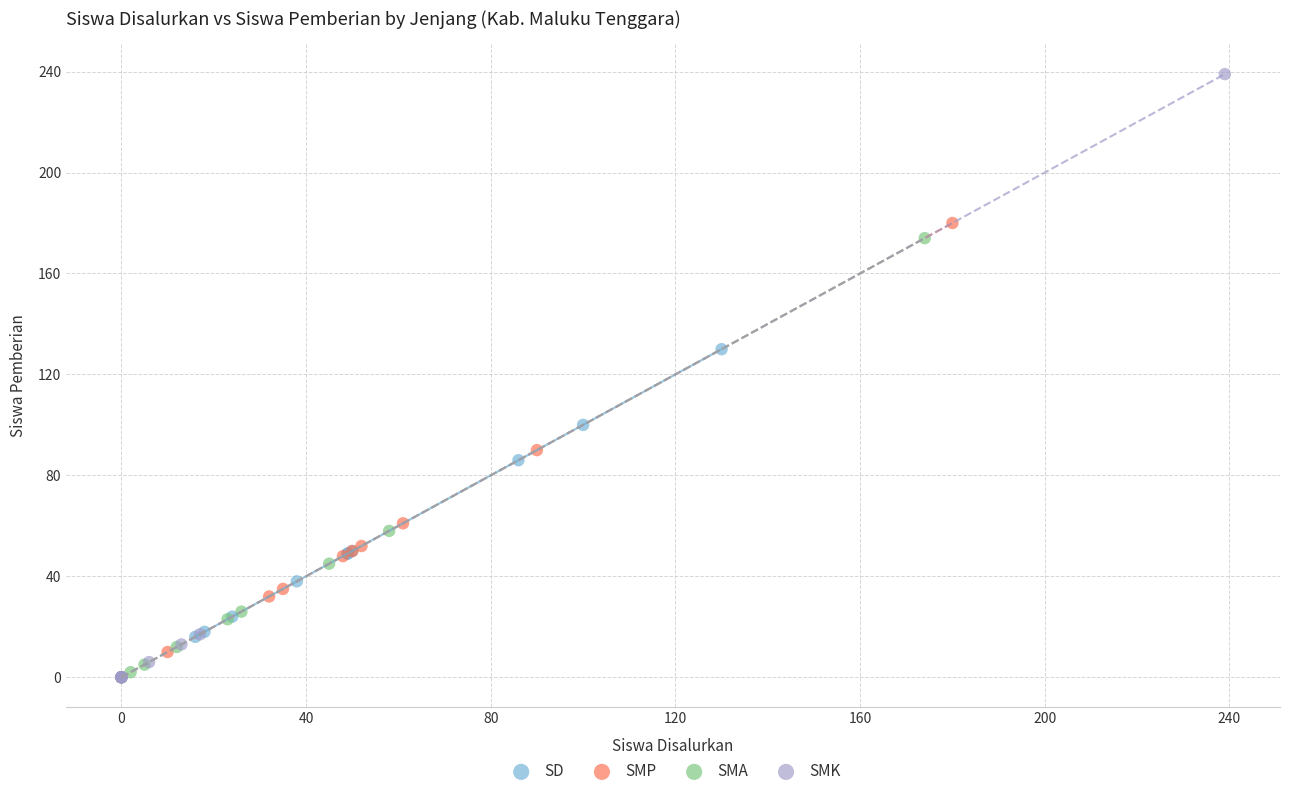

Which series contains the highest Y value?

SMK